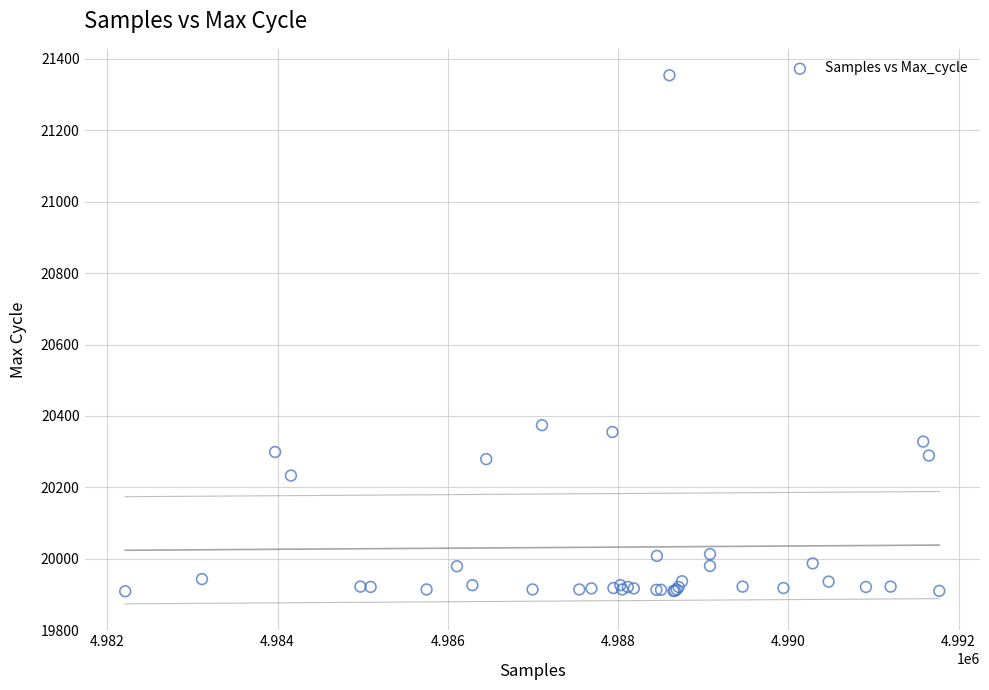

What Y value in the scatter plot is closest to 20631?

20374